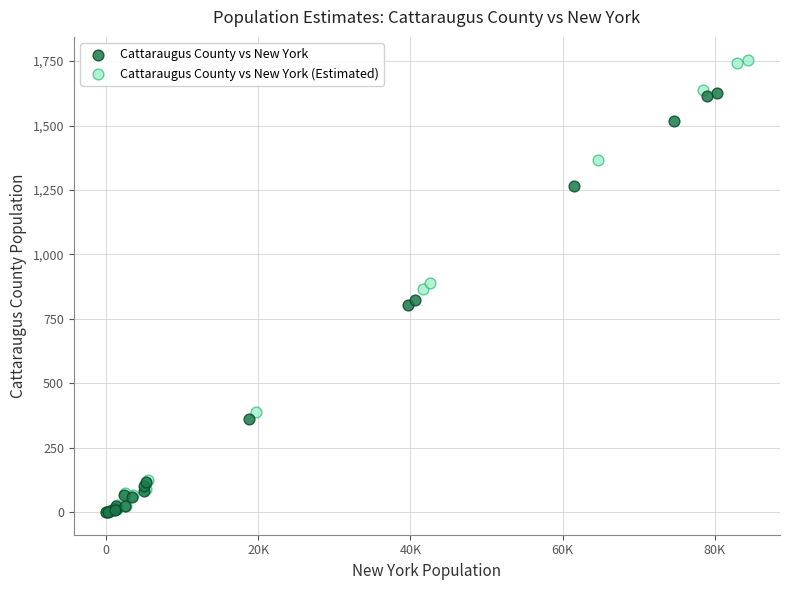

Which series has the largest Y range (max minus min)?

Cattaraugus County vs New York (Estimated)